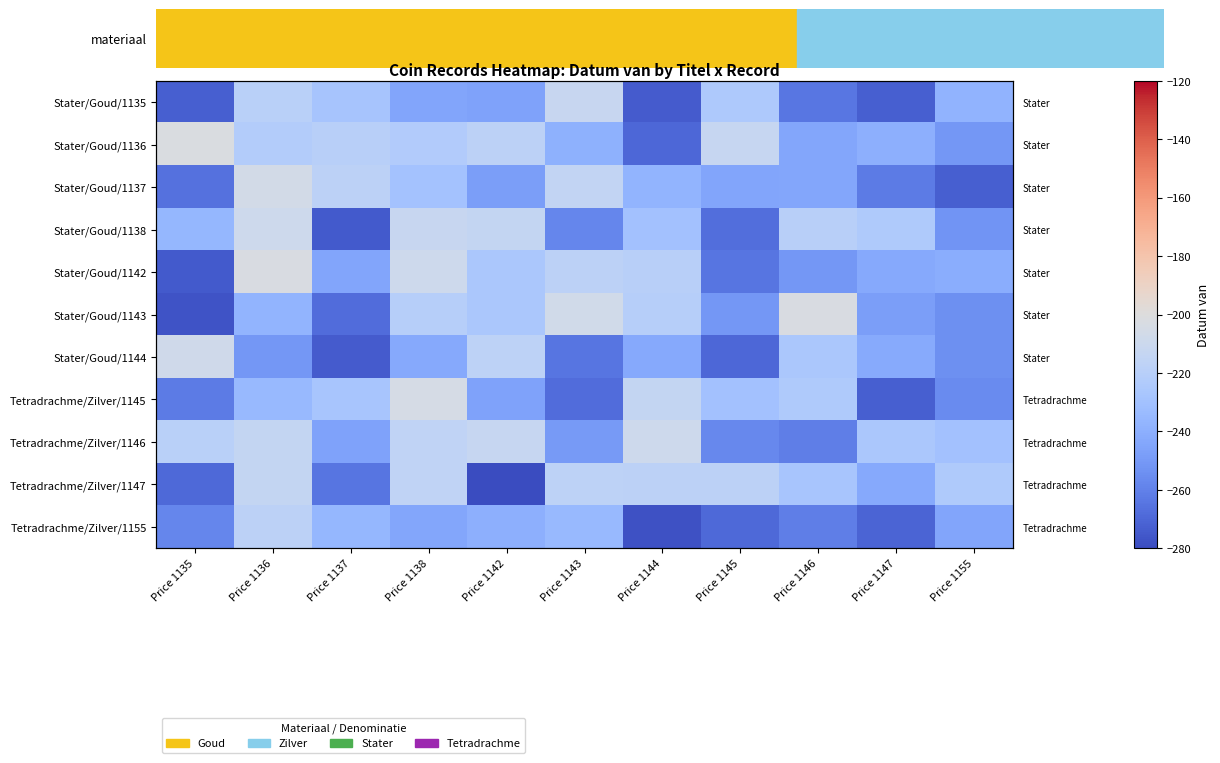

What is the difference between the highest and lowest values at Price 1135?

75